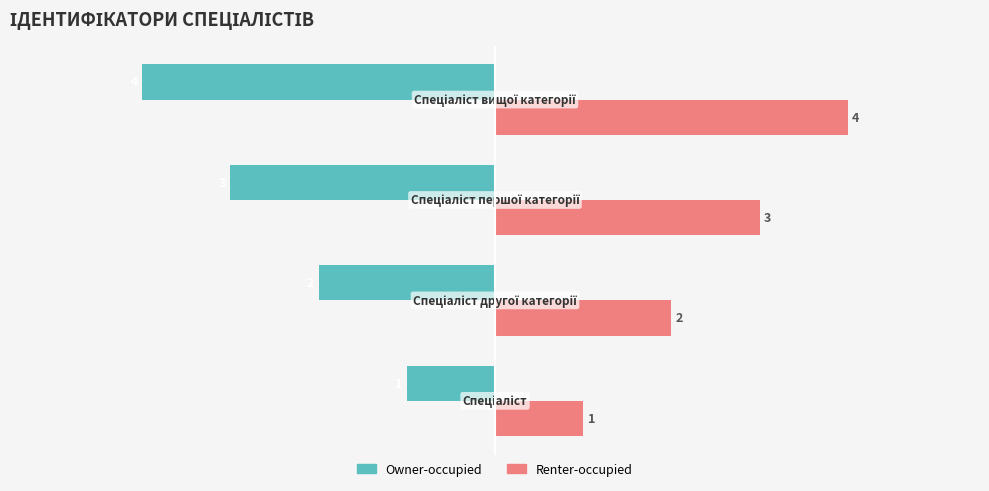

Rank the series by their average value, from highest to lowest.

Renter-occupied, Owner-occupied